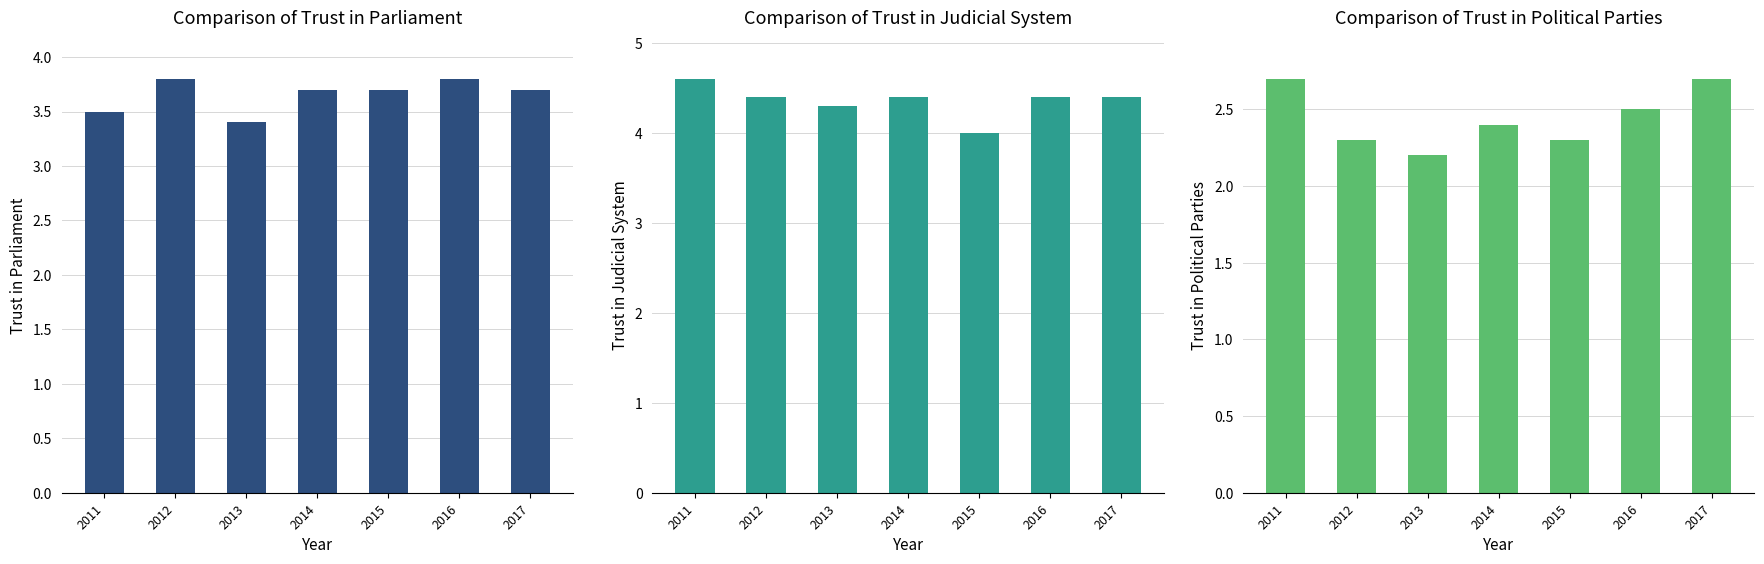

What is the average value of the Trust in judicial system series?

4.4